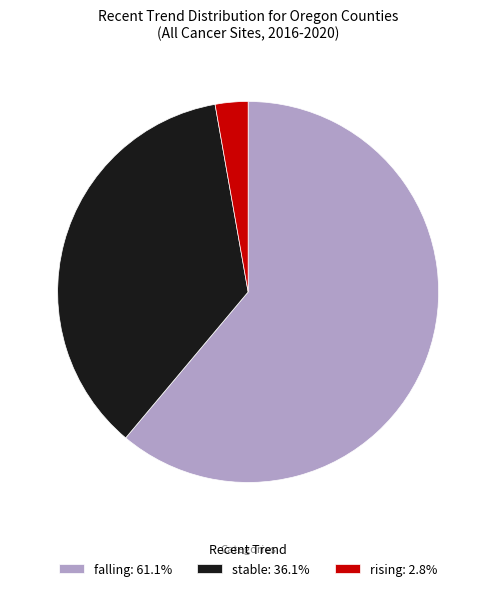

What is the majority slice?

falling